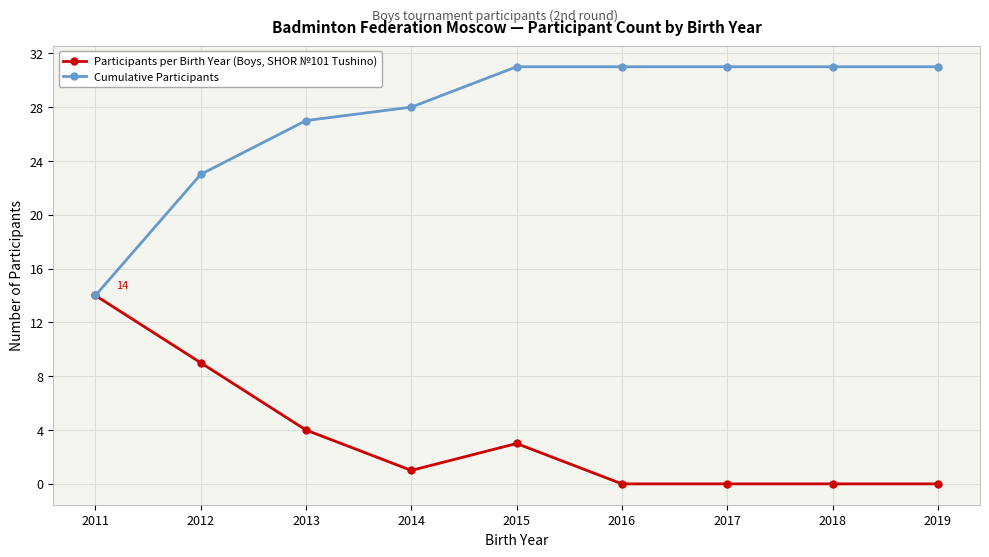

What is the difference between the maximum and minimum values in the Cumulative Participants series?

17